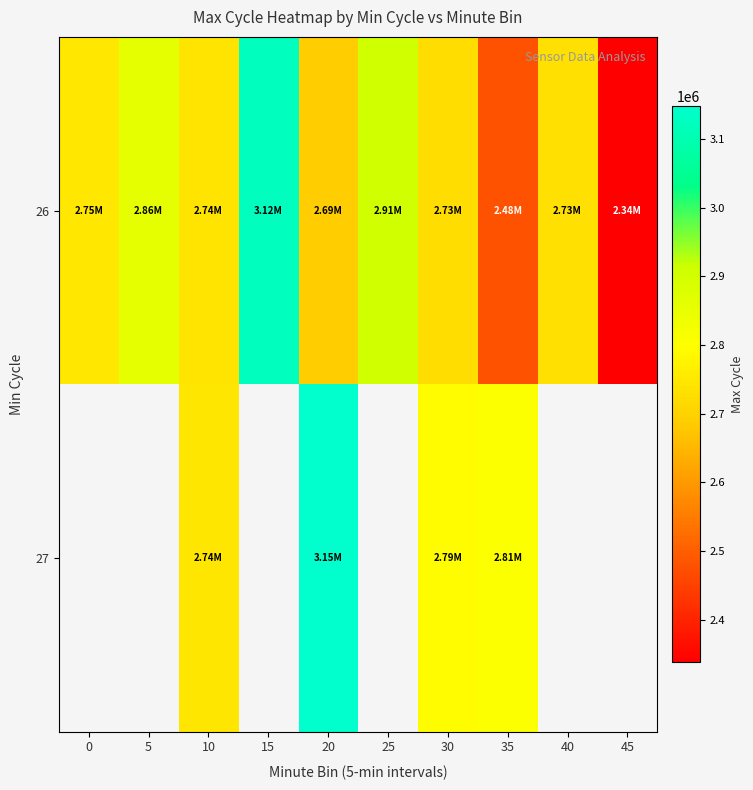

Count the 27 values in the range 2742909 to 2807536.

3